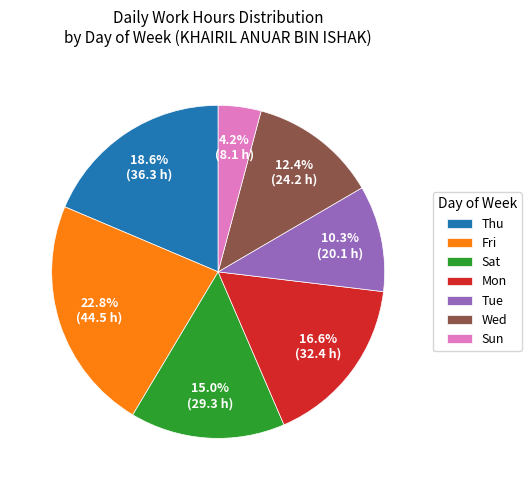

What portion of the pie excludes Thu?

81.4%